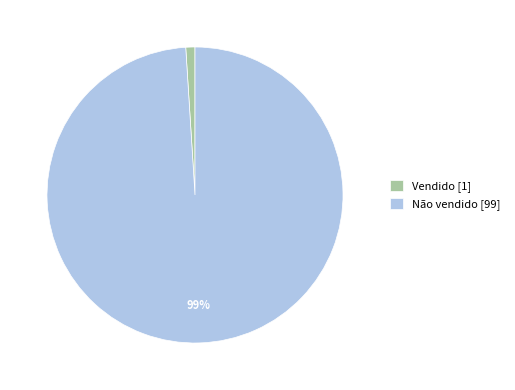

What percentage is the Não vendido [99] slice, to the nearest percent?

99%